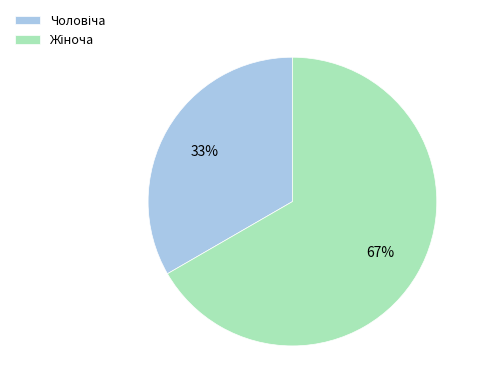

Is there any slice that represents more than half of the pie?

Yes